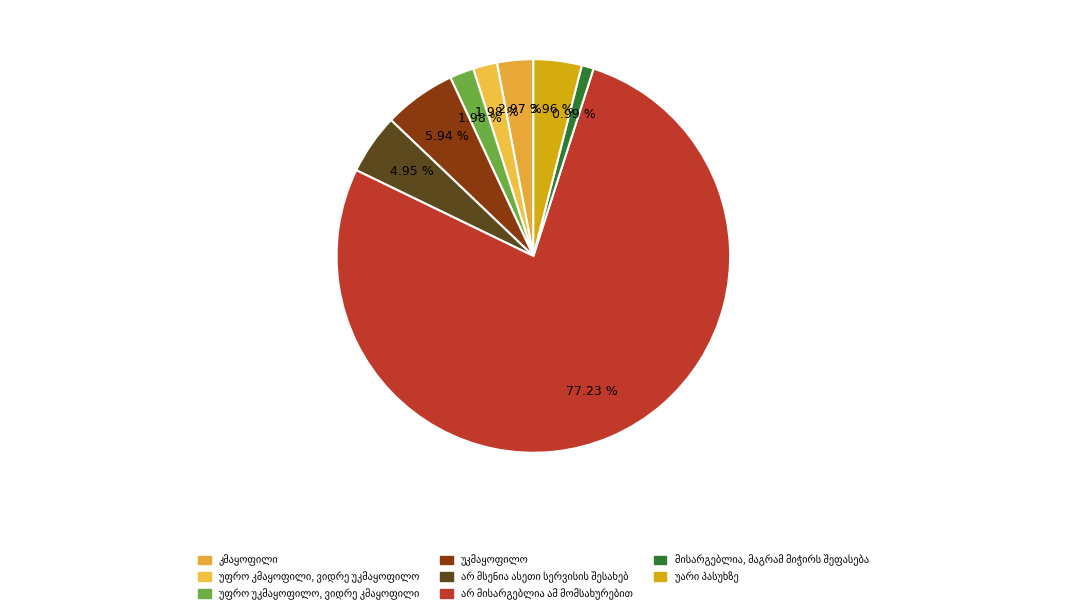

To the nearest percent, what is the average slice percentage?

12%